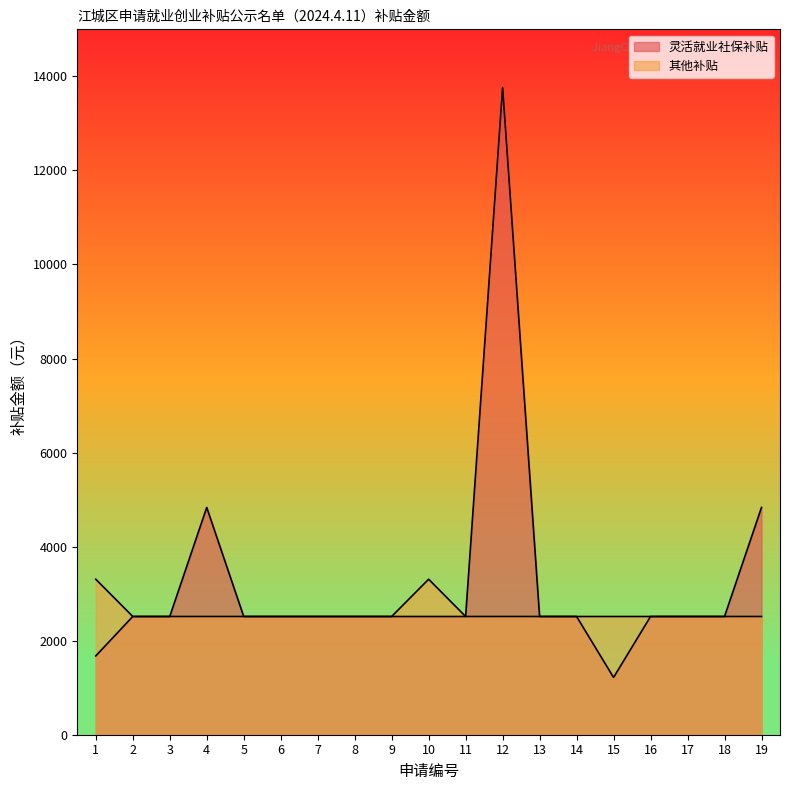

What is the total value across all series at 12?

16278.0